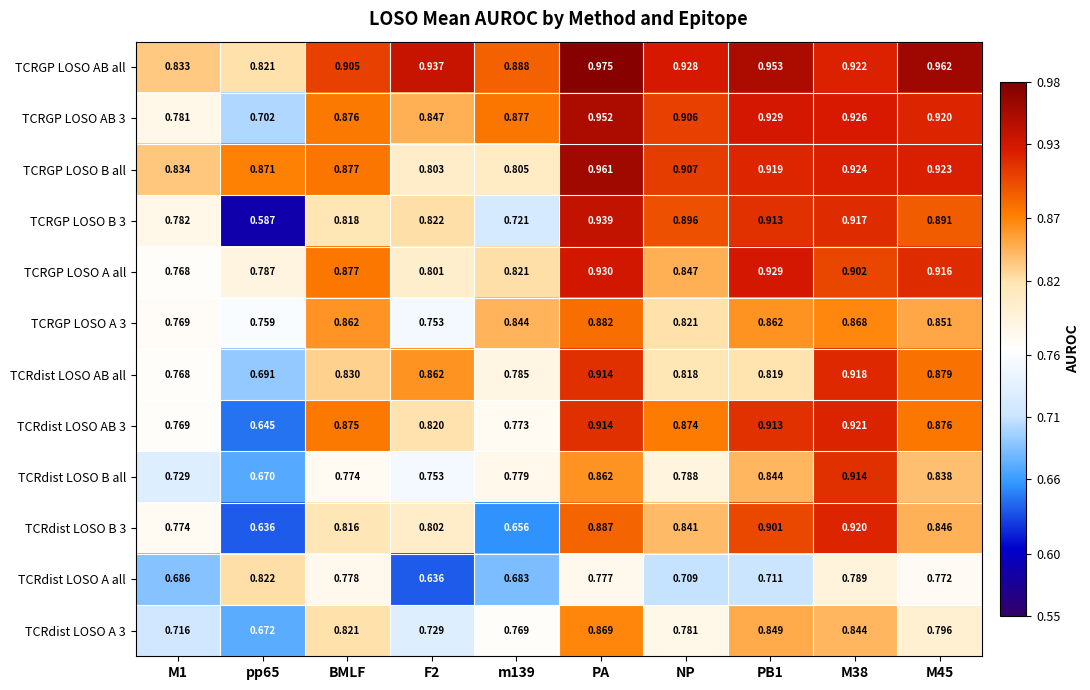

Is the value of TCRGP LOSO AB 3 at BMLF greater than the value of TCRdist LOSO AB 3 at PB1?

No